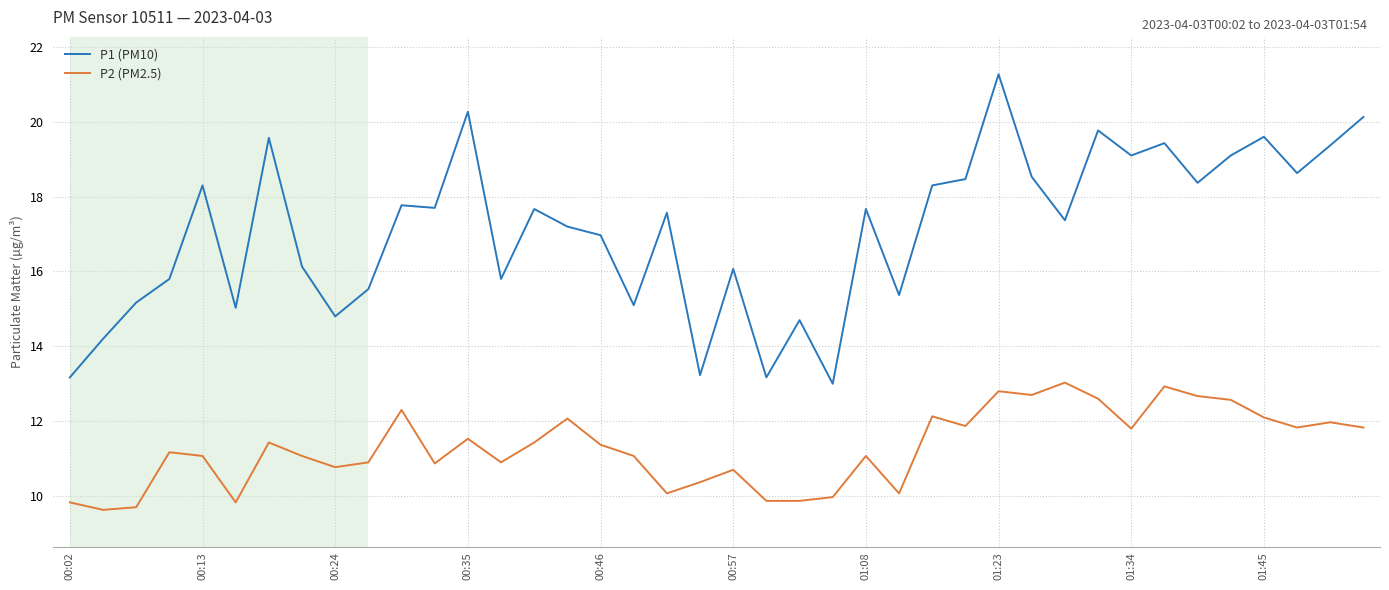

What is the difference between the maximum and minimum values in the P1 (PM10) series?

8.3